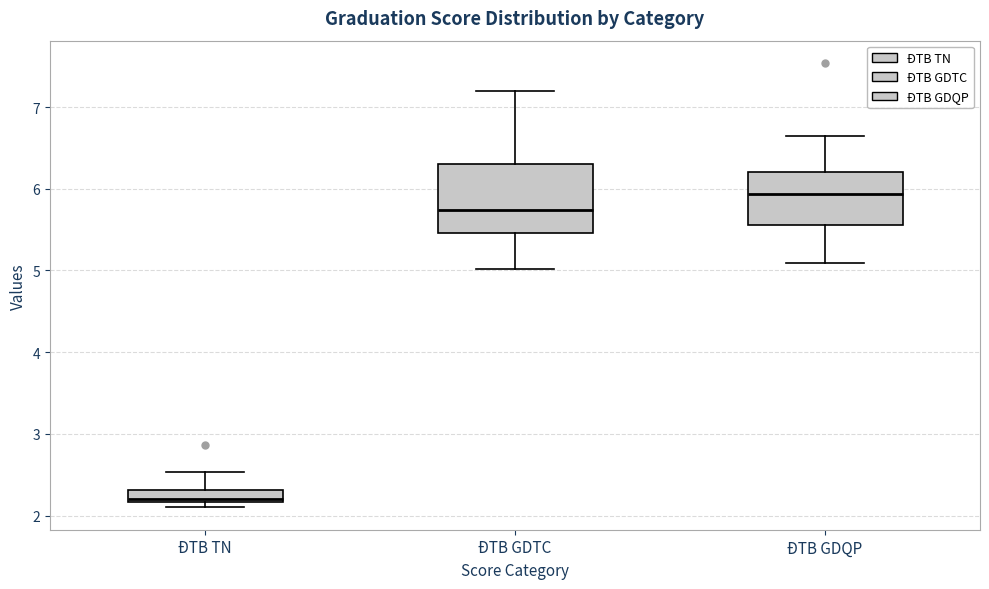

Comparing the boxes themselves (not the whiskers), which one is the tallest?

ĐTB GDTC